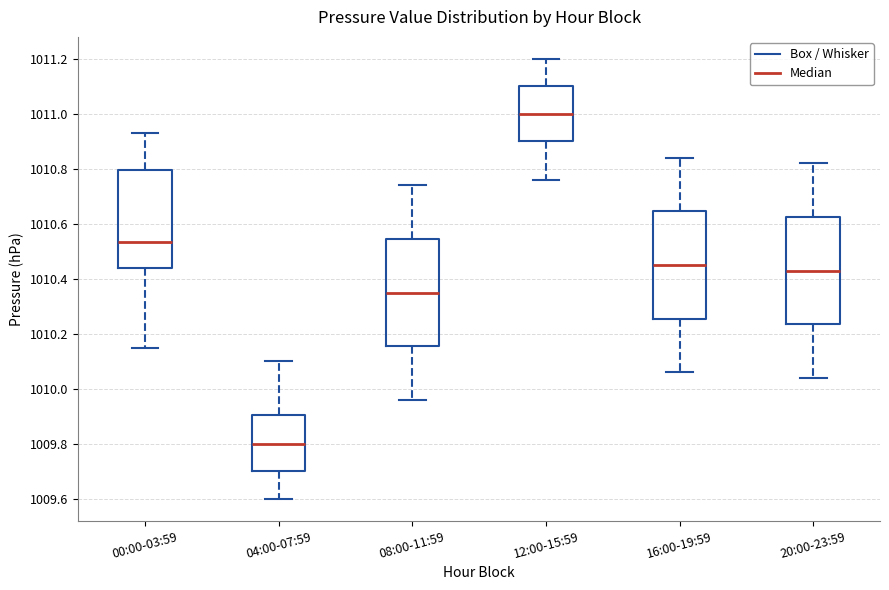

Reading left to right, transcribe this box plot: for each box, give where its median line is, the range the box spans, and where its two whiskers end, as read against the y-axis. The values are not printed on the chart, so give them approximately, as read against the axis.

00:00-03:59: median 1010.54, box 1010.44 to 1010.80, whiskers 1010.16 to 1010.94
04:00-07:59: median 1009.80, box 1009.70 to 1009.90, whiskers 1009.60 to 1010.10
08:00-11:59: median 1010.36, box 1010.16 to 1010.54, whiskers 1009.96 to 1010.74
12:00-15:59: median 1011.00, box 1010.90 to 1011.10, whiskers 1010.76 to 1011.20
16:00-19:59: median 1010.46, box 1010.26 to 1010.64, whiskers 1010.06 to 1010.84
20:00-23:59: median 1010.44, box 1010.24 to 1010.62, whiskers 1010.04 to 1010.82